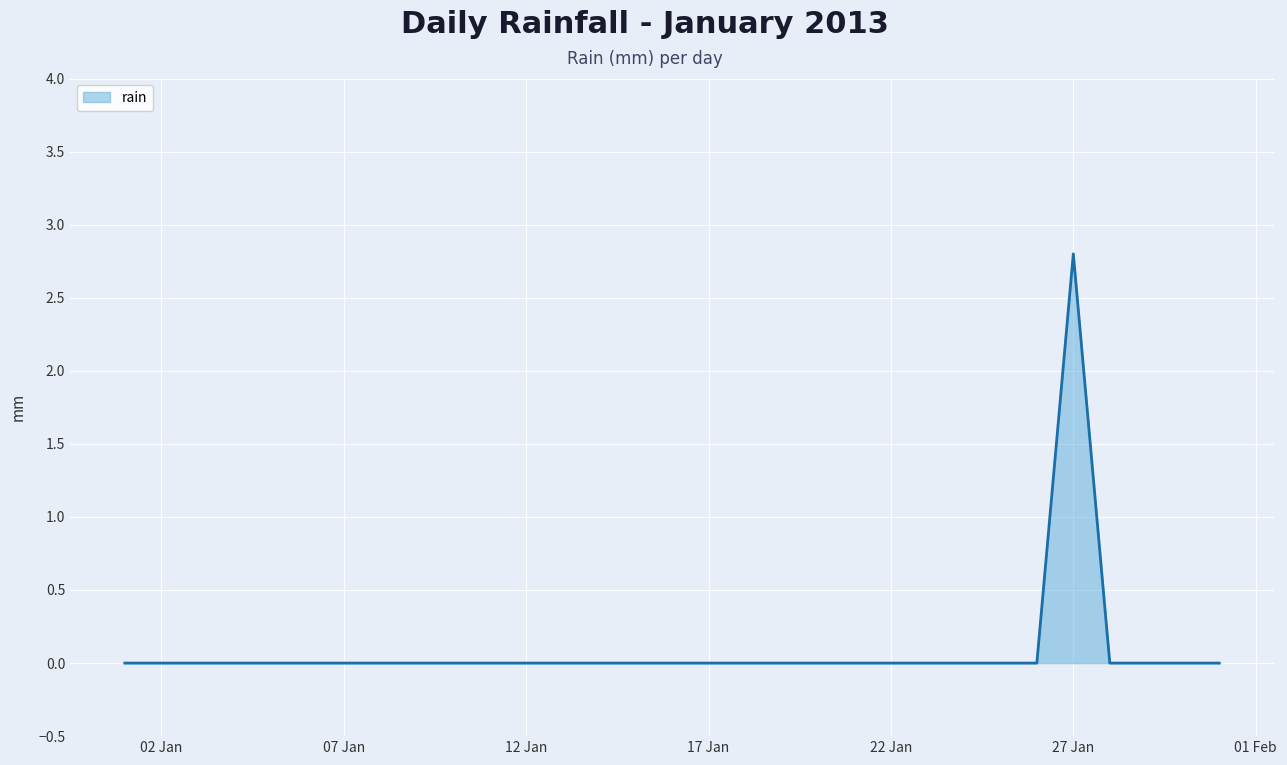

What is the difference between the maximum and minimum values?

2.8